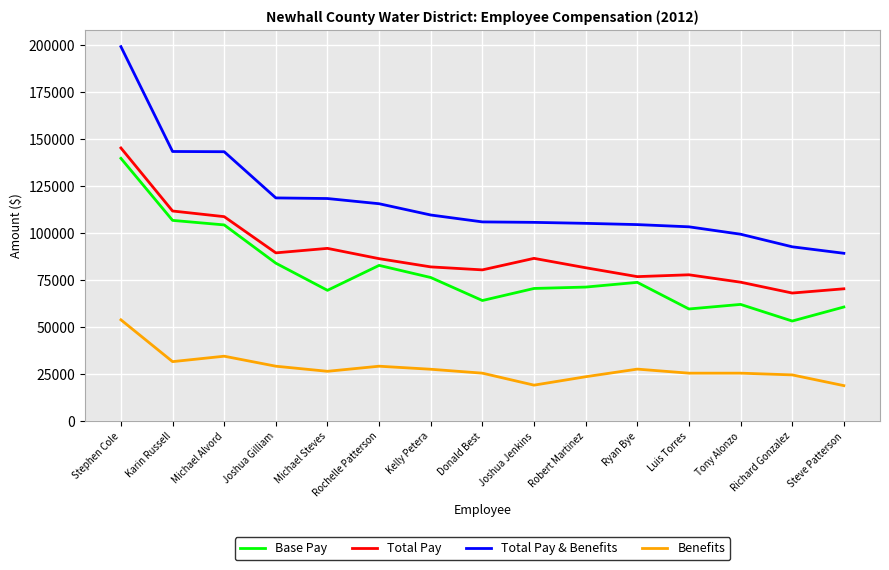

Where does the Total Pay series first go above 81967?

Stephen Cole